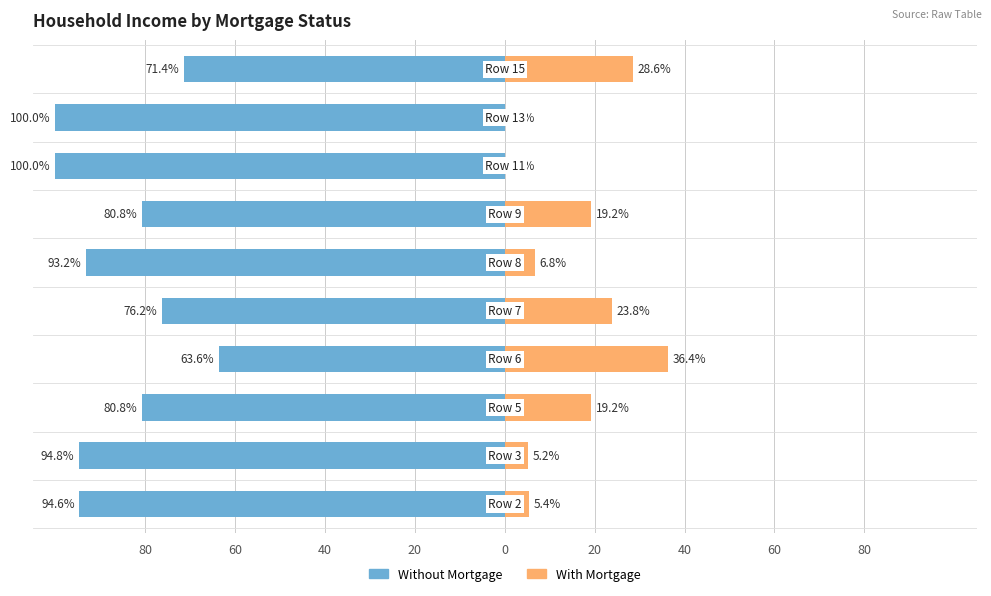

What is the difference between the second highest and minimum values in the With Mortgage series?

28.6